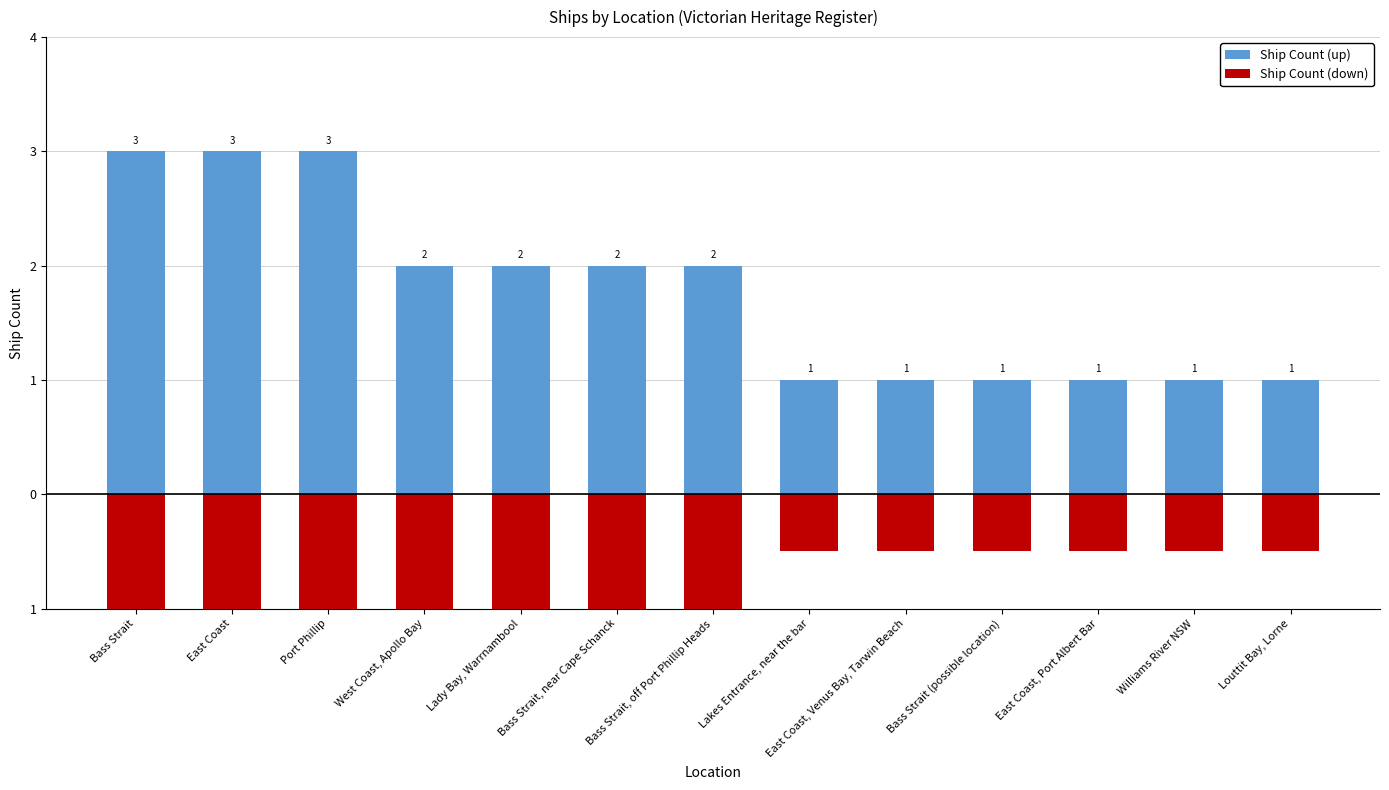

Where does the Ship Count (down) series first go above -1?

Lakes Entrance, near the bar